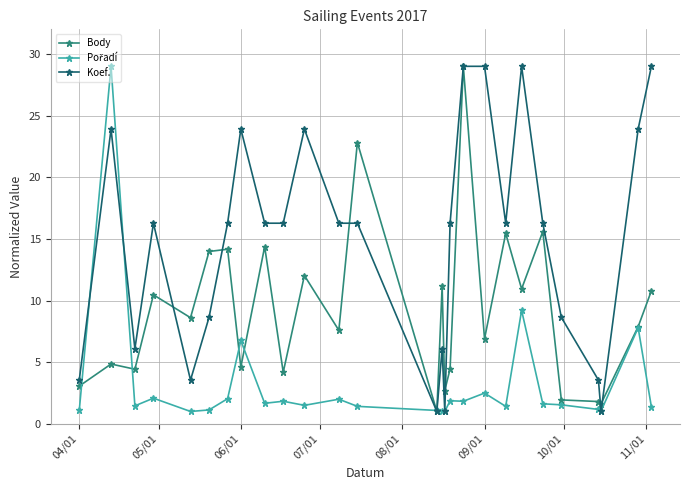

What is the maximum value shown in the chart?

29.0